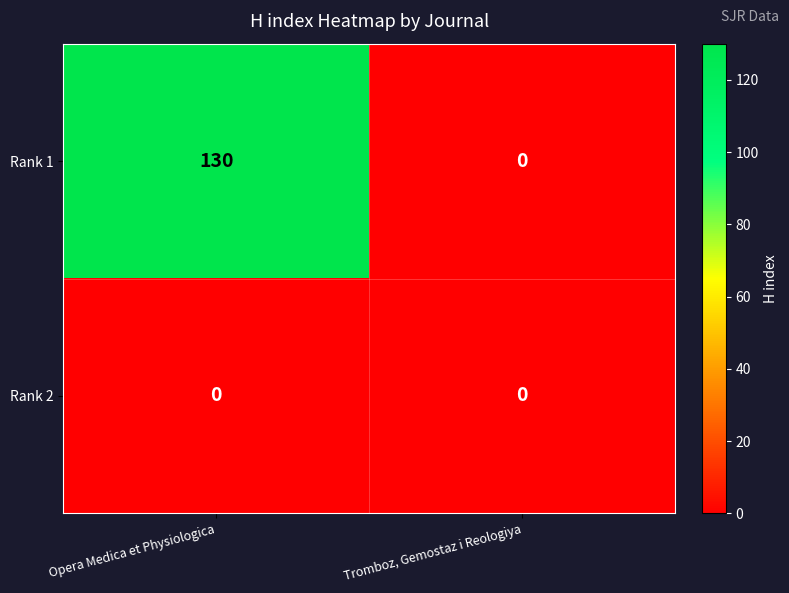

What is the difference between the highest and lowest values at Opera Medica et Physiologica?

130